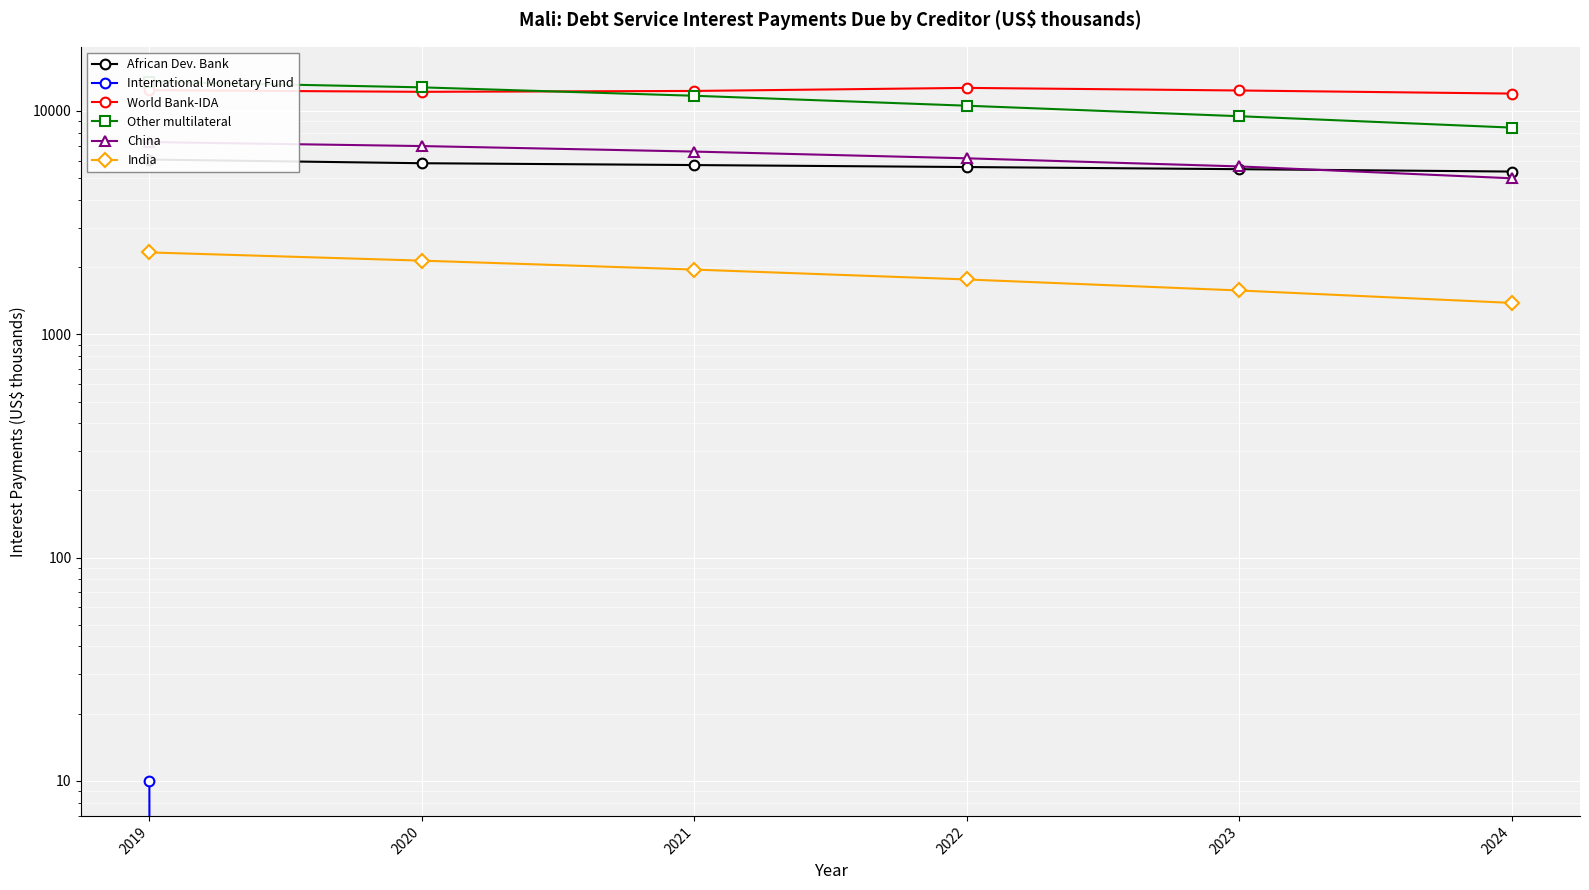

Reading left to right, list all the values displayed in this chart.

African Dev. Bank: 2019=6060	2020=5835	2021=5725	2022=5610	2023=5487	2024=5354
International Monetary Fund: 2019=10	2020=0	2021=0	2022=0	2023=0	2024=0
World Bank-IDA: 2019=12386	2020=12183	2021=12293	2022=12686	2023=12352	2024=11963
Other multilateral: 2019=13510	2020=12757	2021=11697	2022=10558	2023=9473	2024=8424
China: 2019=7258	2020=6964	2021=6579	2022=6138	2023=5645	2024=4995
India: 2019=2326	2020=2137	2021=1949	2022=1760	2023=1571	2024=1382